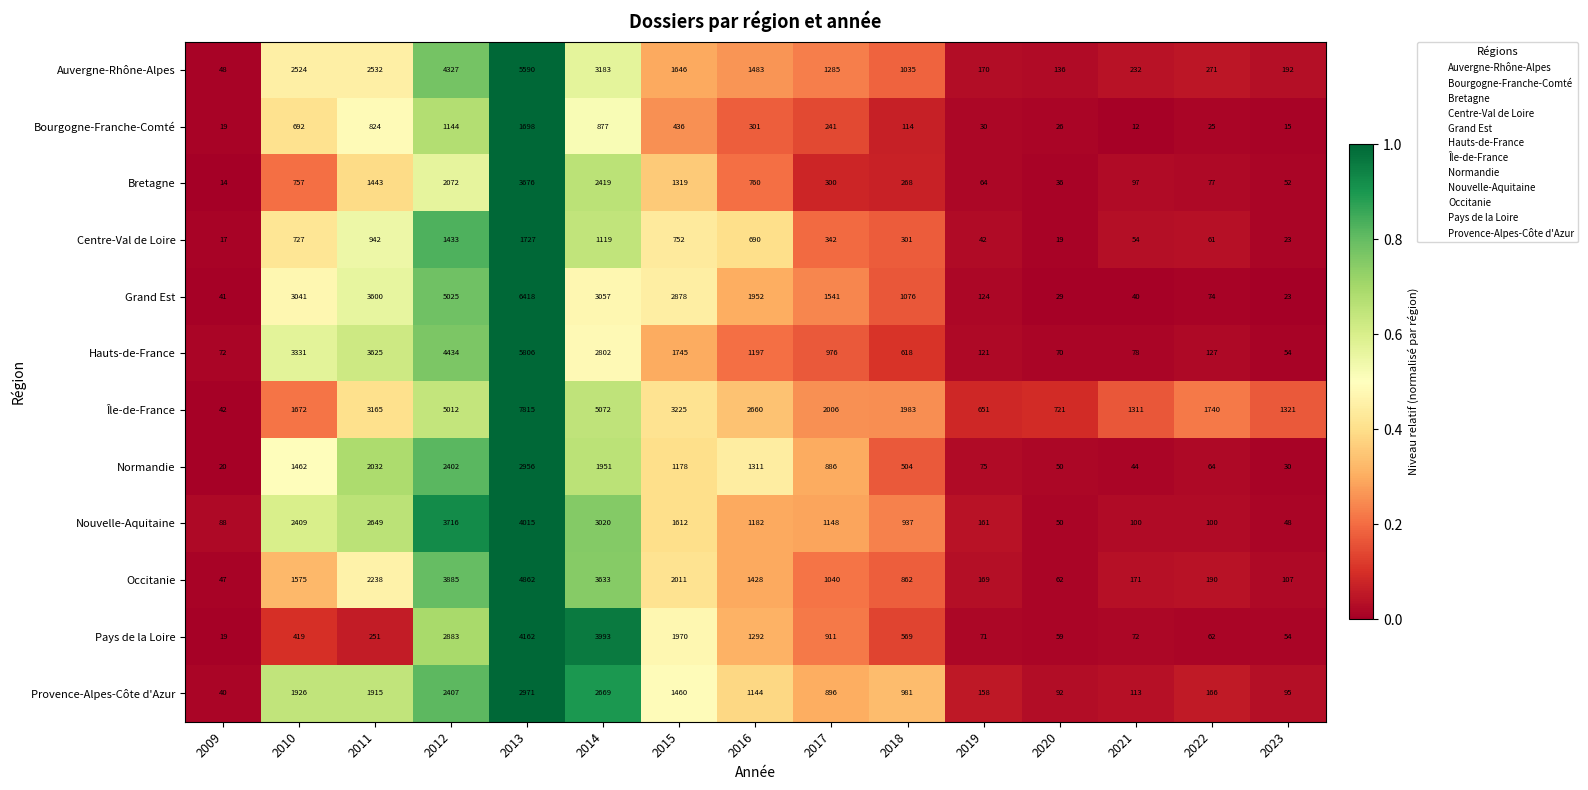

True or false: Pays de la Loire has a value of 72 at 2021.

True